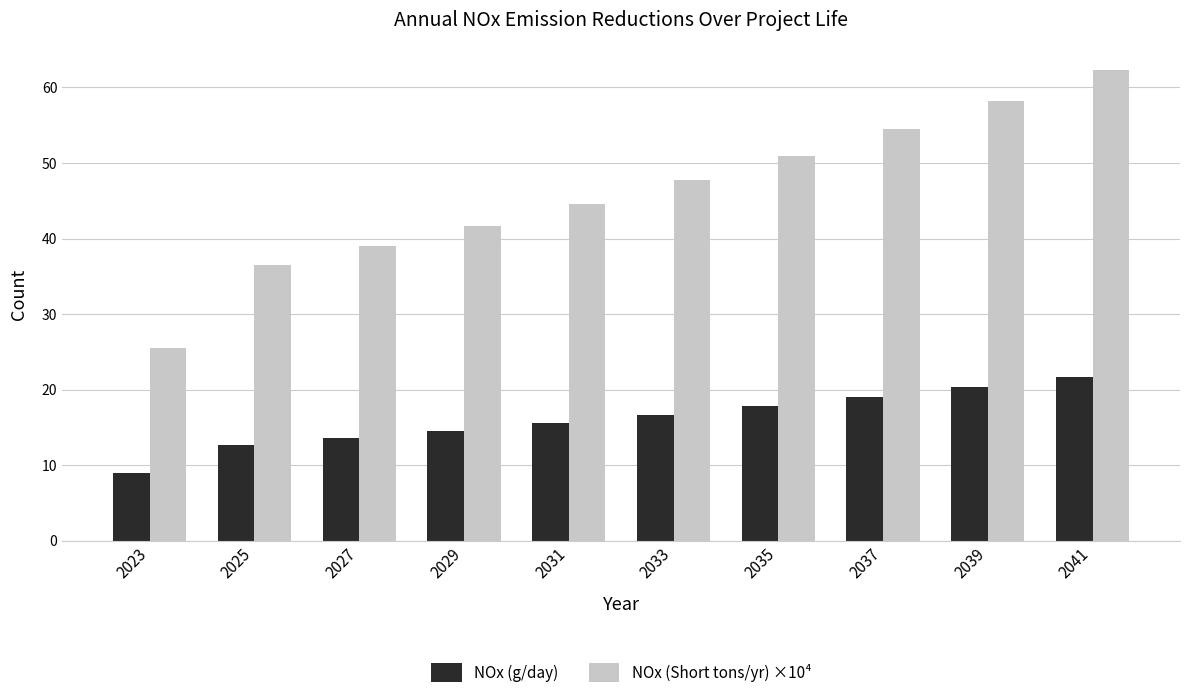

What is the total value across all series at 2033?

64.3